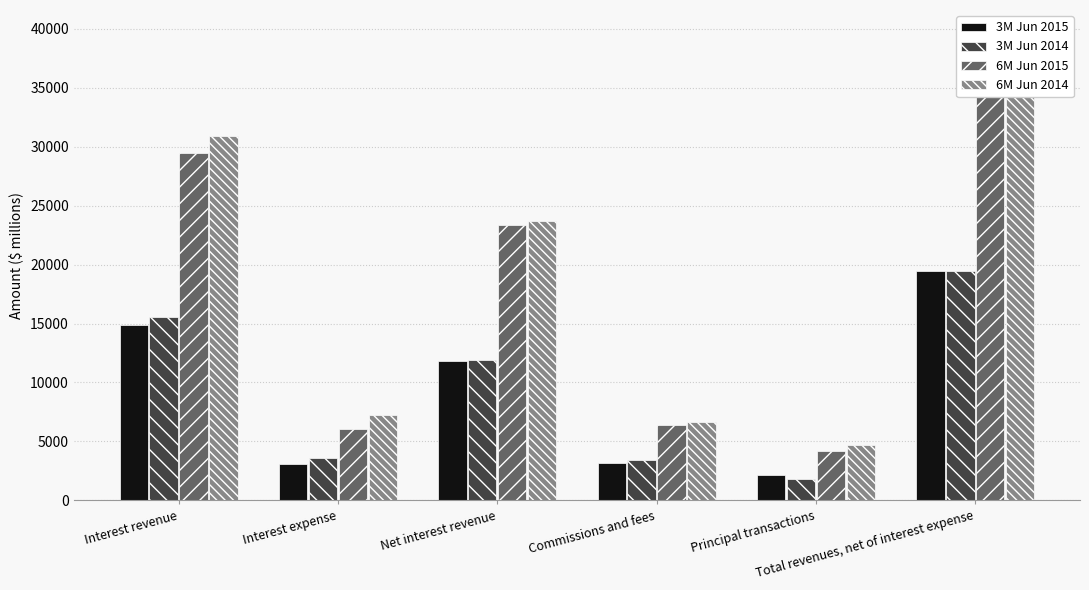

Between Commissions and fees and Total revenues, net of interest expense, which series saw the biggest shift?

6M Jun 2014